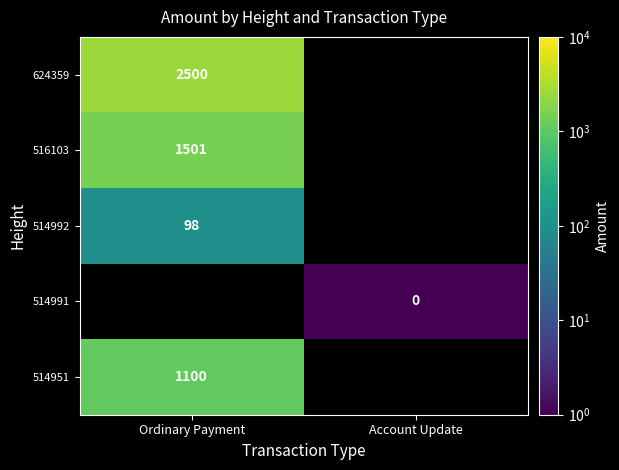

What is the approximate value of 516103 at Ordinary Payment?

1501.0